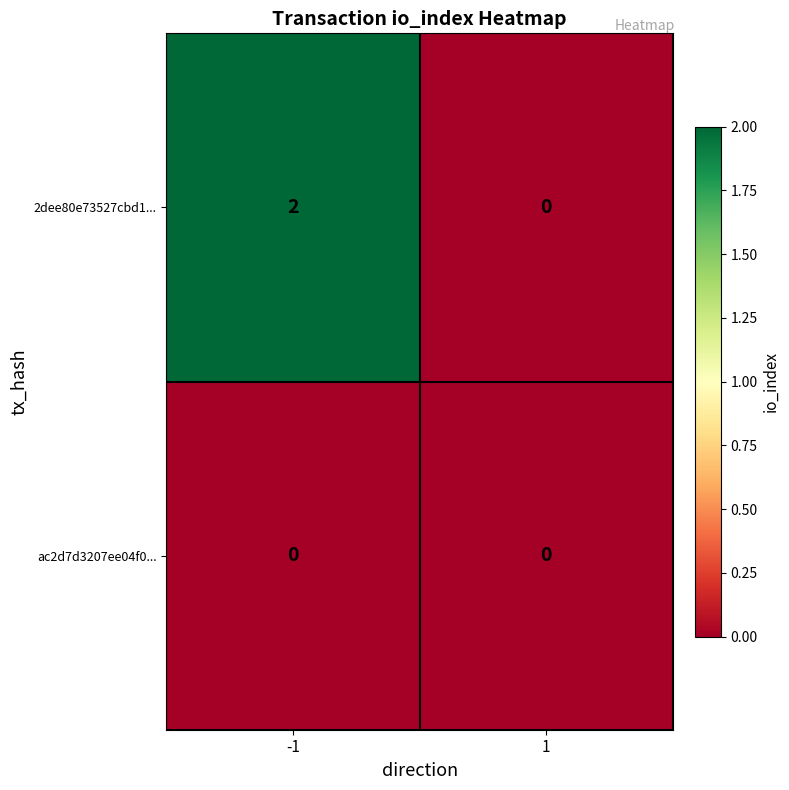

The value of 2dee80e73527cbd1... at 1 is -1. True or false?

False